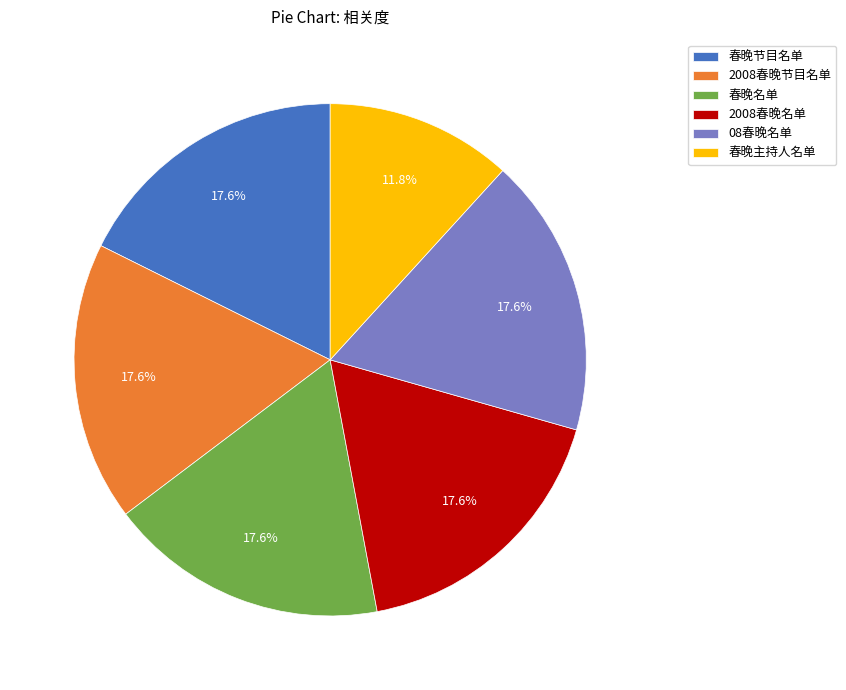

To the nearest percent, what is the combined percentage of 春晚名单 and 2008春晚名单?

35%